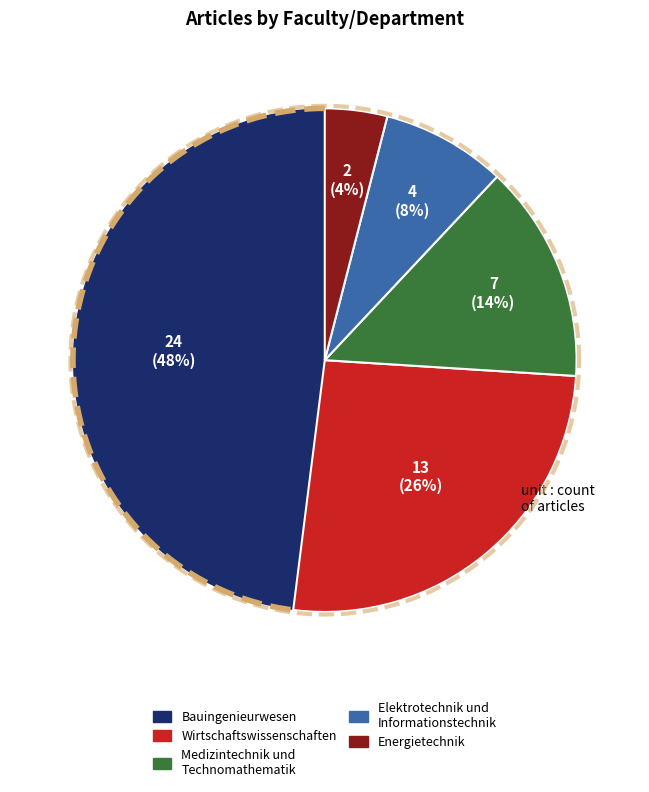

Approximately how many times larger is the value at Fachbereich Elektrotechnik und Informationstechnik compared to Fachbereich Energietechnik?

2.0